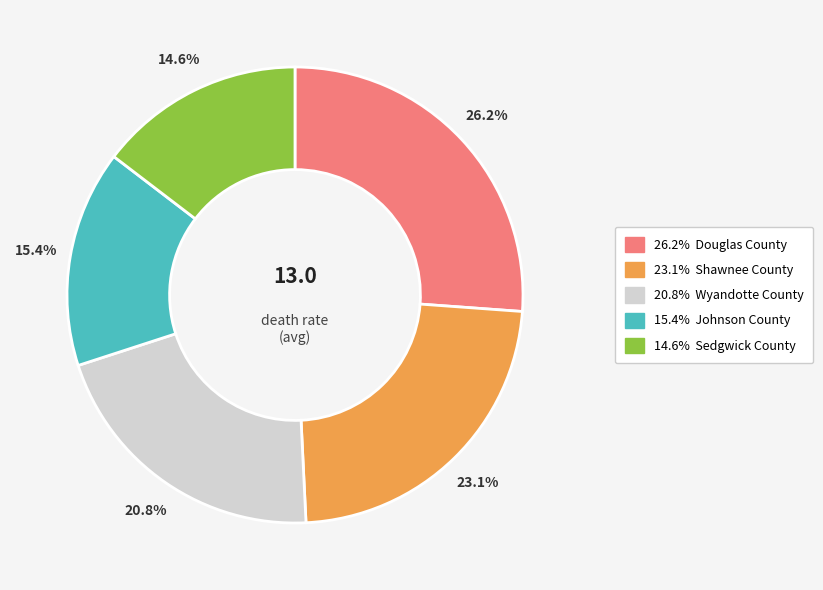

Does any single category account for the majority?

No